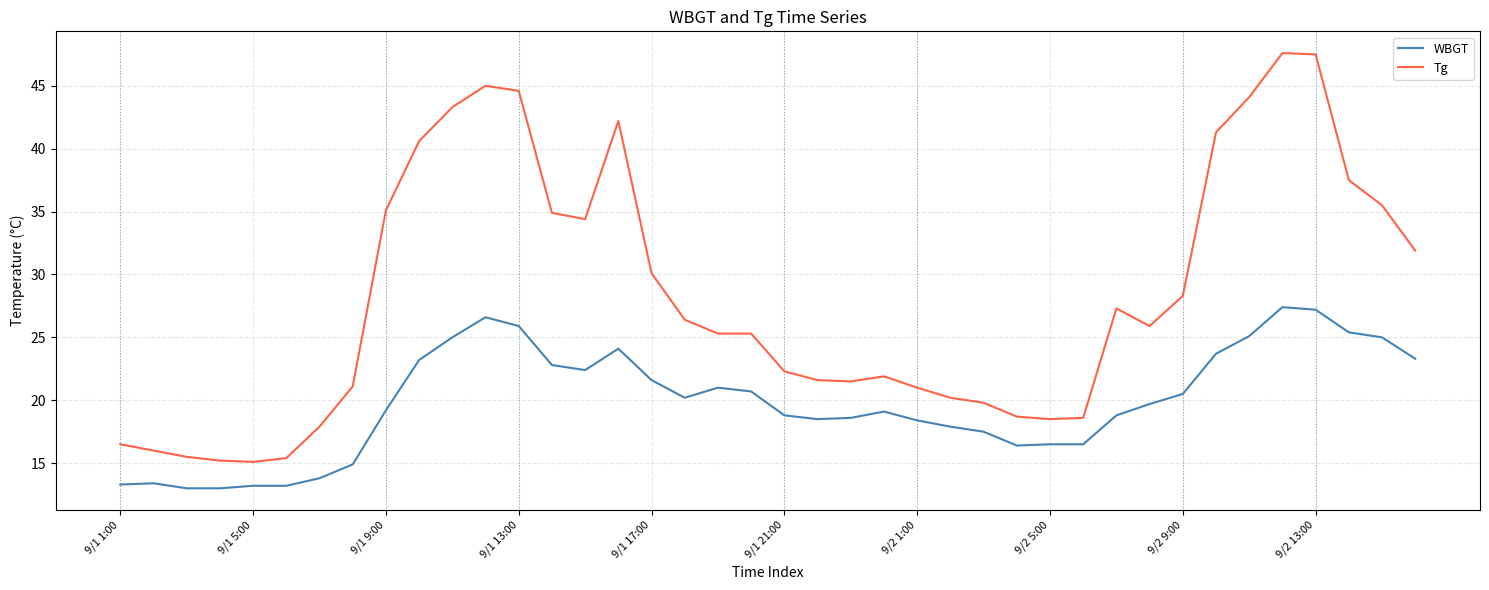

What is the highest value of the Tg series?

47.6